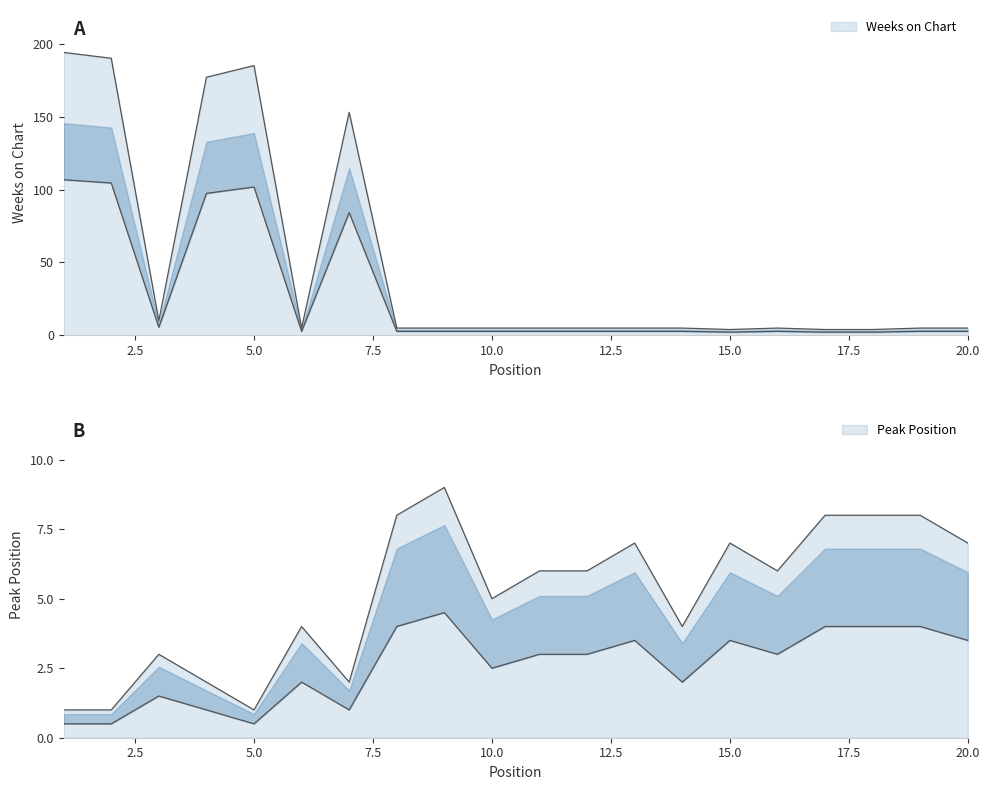

Is it true that Peak Position equals 10 at 13?

False